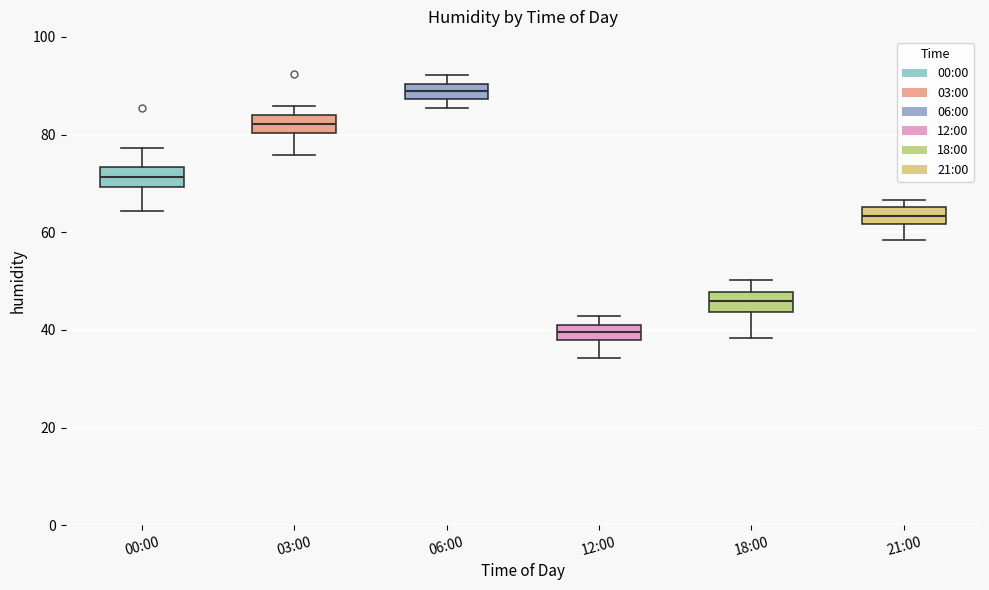

Reading left to right, read every box against the y-axis: the position of its median line, the range the box covers, and the ends of its whiskers. The values are not printed on the chart, so give them approximately, as read against the axis.

00:00: median 72, box 70 to 74, whiskers 64 to 78
03:00: median 82, box 80 to 84, whiskers 76 to 86
06:00: median 88 (inside the box), box 88 to 90, whiskers 86 to 92
12:00: median 40, box 38 to 42, whiskers 34 to 42 (above the box's upper edge)
18:00: median 46, box 44 to 48, whiskers 38 to 50
21:00: median 64, box 62 to 66, whiskers 58 to 66 (just above the box's upper edge)